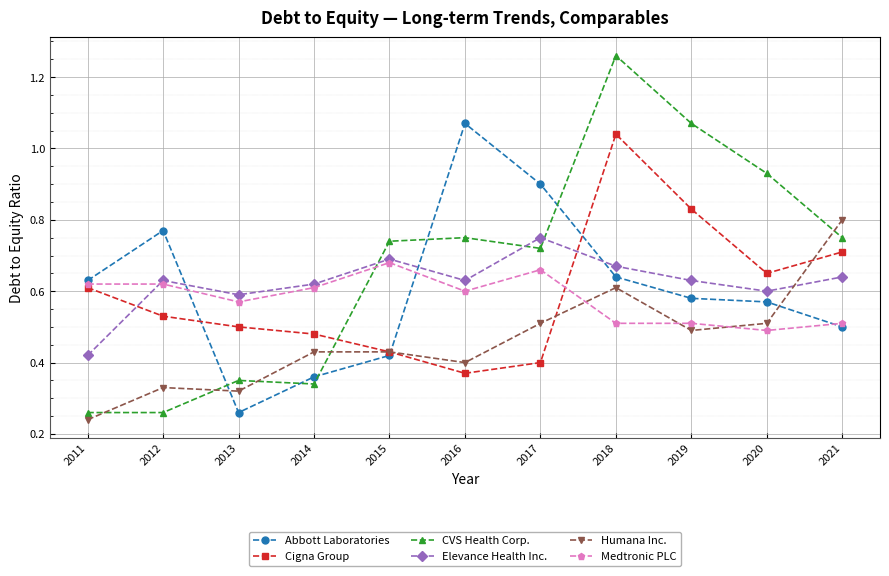

Does the chart have visible grid lines?

Yes